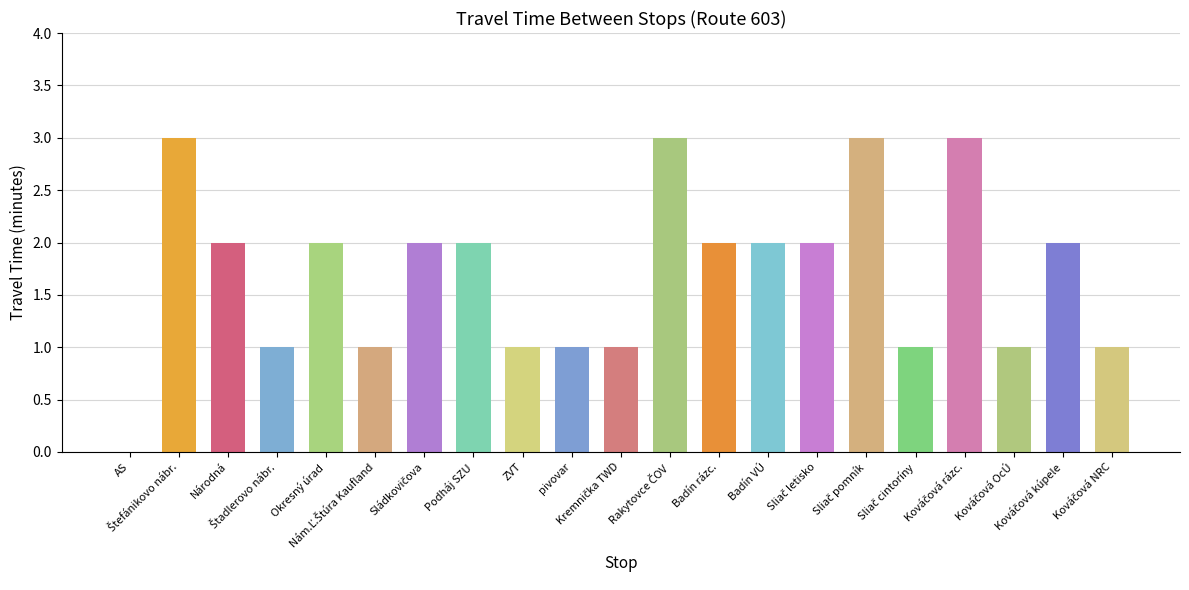

What is the greatest value displayed?

3